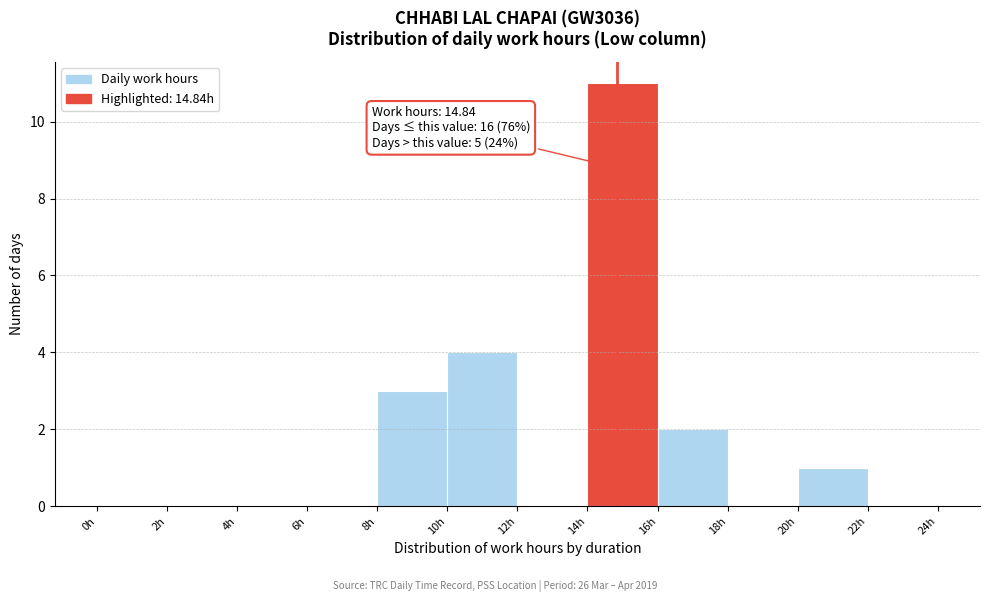

Which range on the x-axis has the tallest bar?

14 to 16